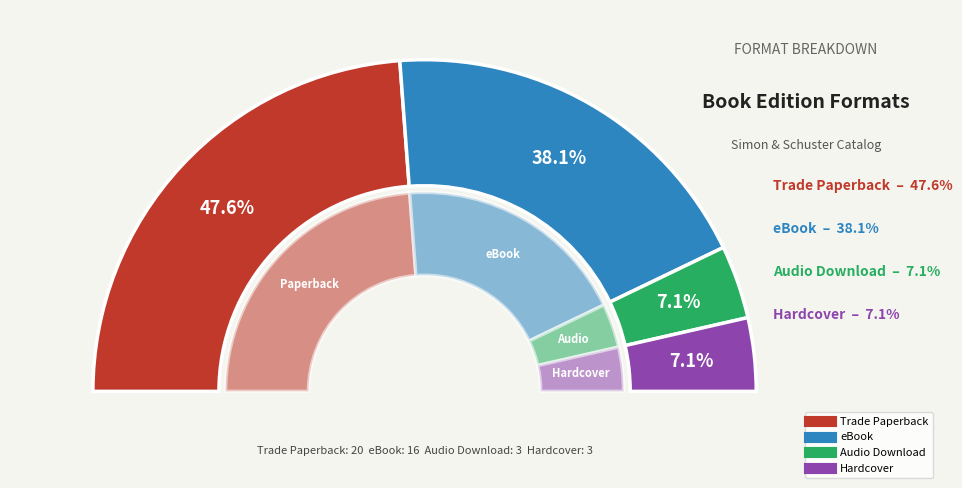

How many segments does this pie chart have?

4